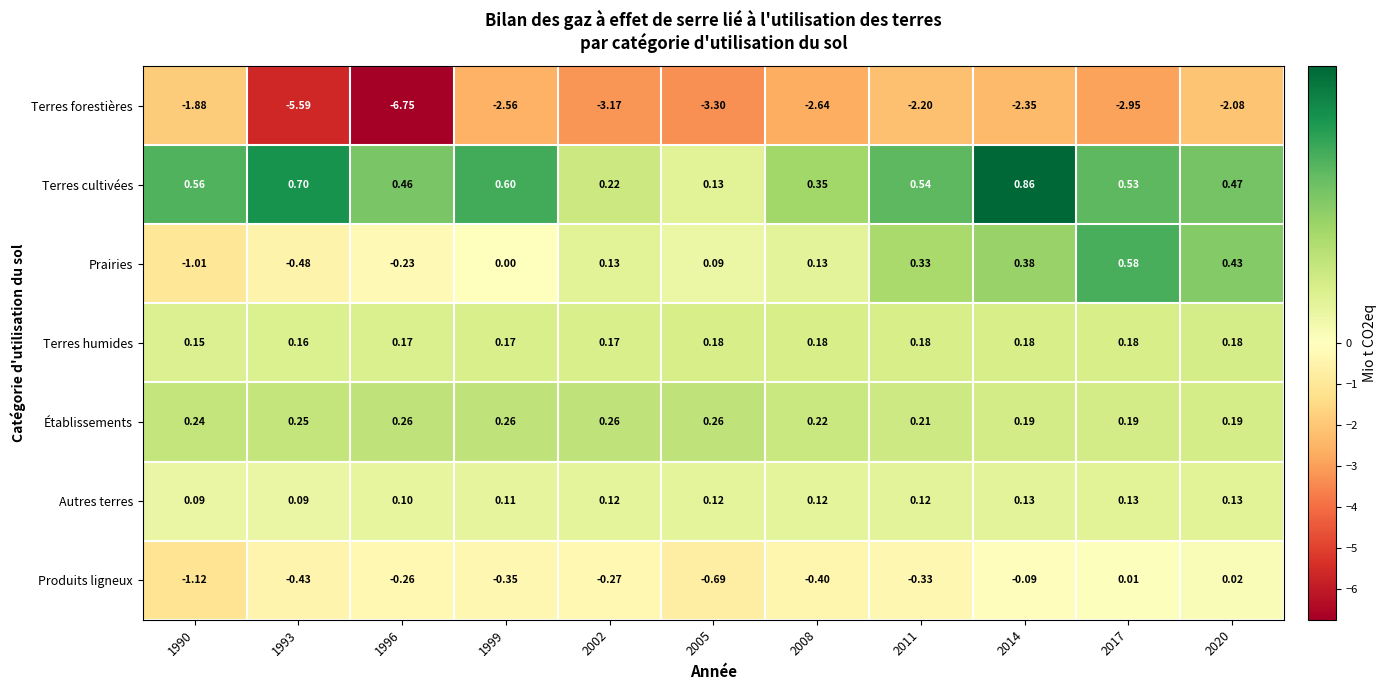

At which category is the sum across all series the highest?

2020